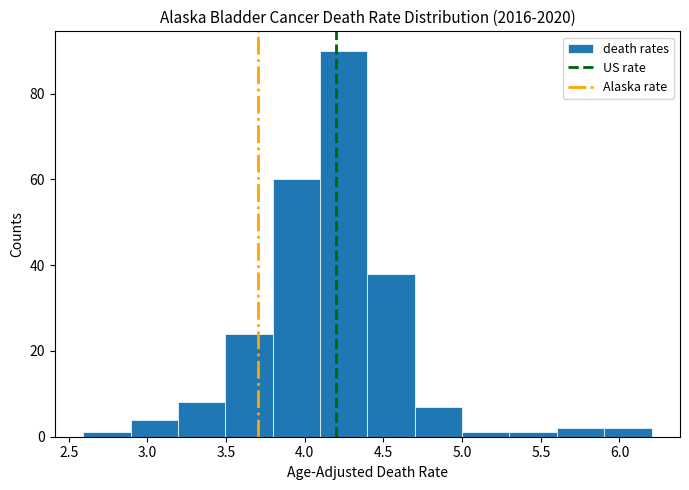

Reading left to right, transcribe this chart: for each bar, give the range it covers on the x-axis and its height. Neither the bar edges nor the heights are printed on the chart, so give them approximately, as read against the axes.

2.6 to 2.9: under 2
2.9 to 3.2: 4
3.2 to 3.5: 8
3.5 to 3.8: 24
3.8 to 4.1: 60
4.1 to 4.4: 90
4.4 to 4.7: 38
4.7 to 5.0: 8
5.0 to 5.3: under 2
5.3 to 5.6: under 2
5.6 to 5.9: 2
5.9 to 6.2: 2